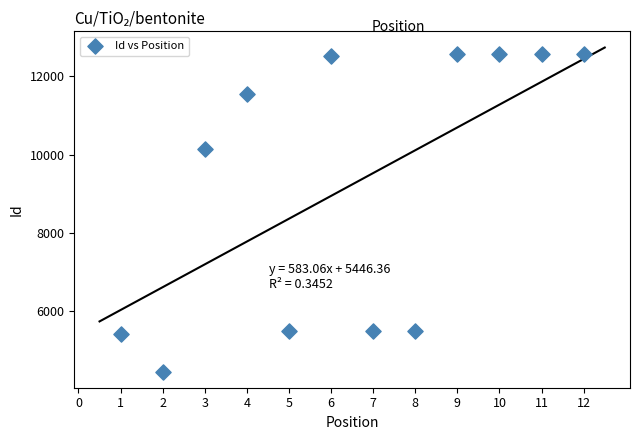

What is the range of Y values (max minus min)?

8118